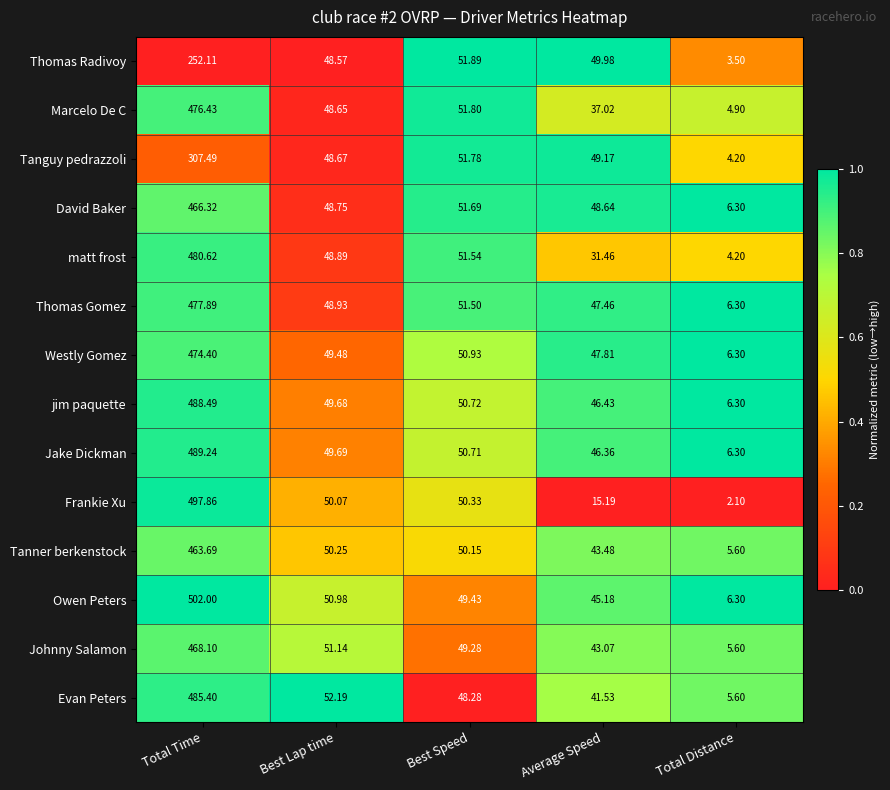

Rank the categories by Thomas Gomez value from highest to lowest.

Total Time, Best Speed, Best Lap time, Average Speed, Total Distance